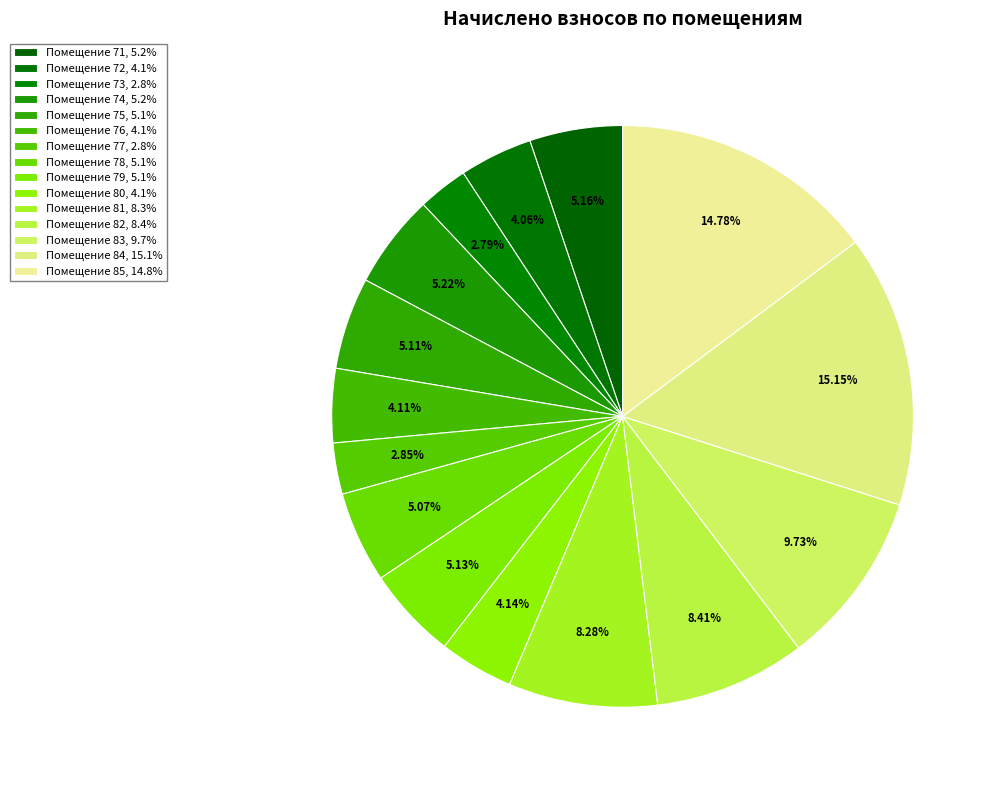

Which category has the biggest portion of the pie?

84